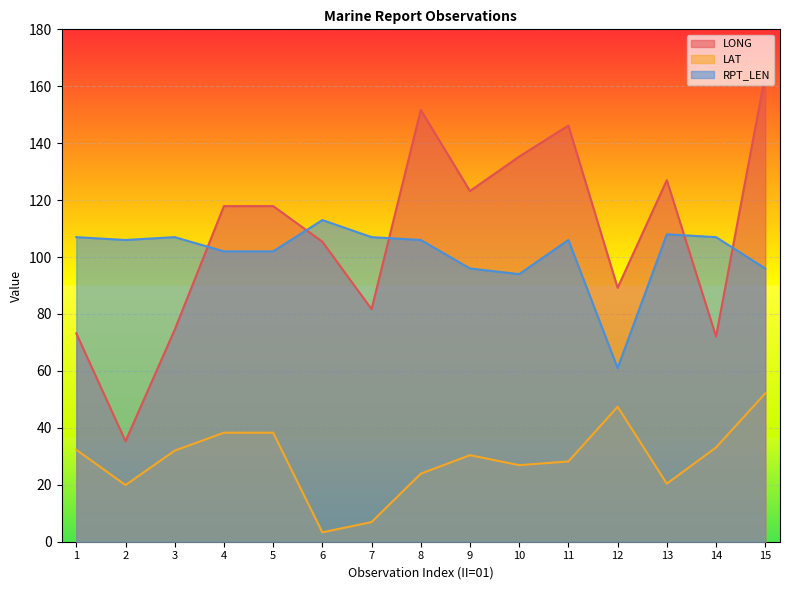

What are all the series names shown in the legend?

LONG, LAT, RPT_LEN